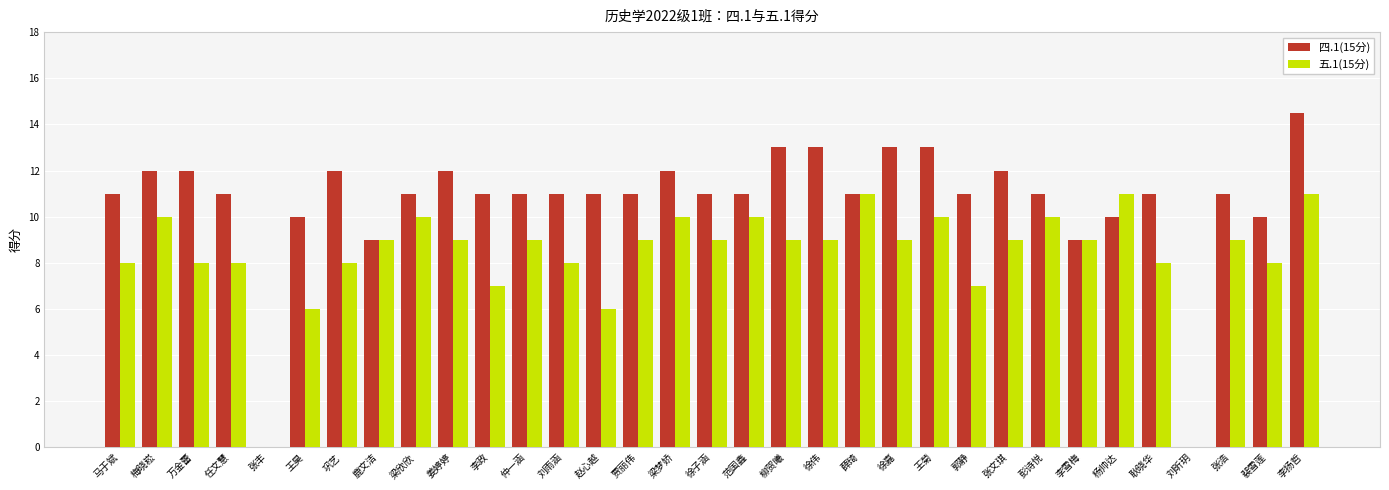

How many data points does each series have?

33